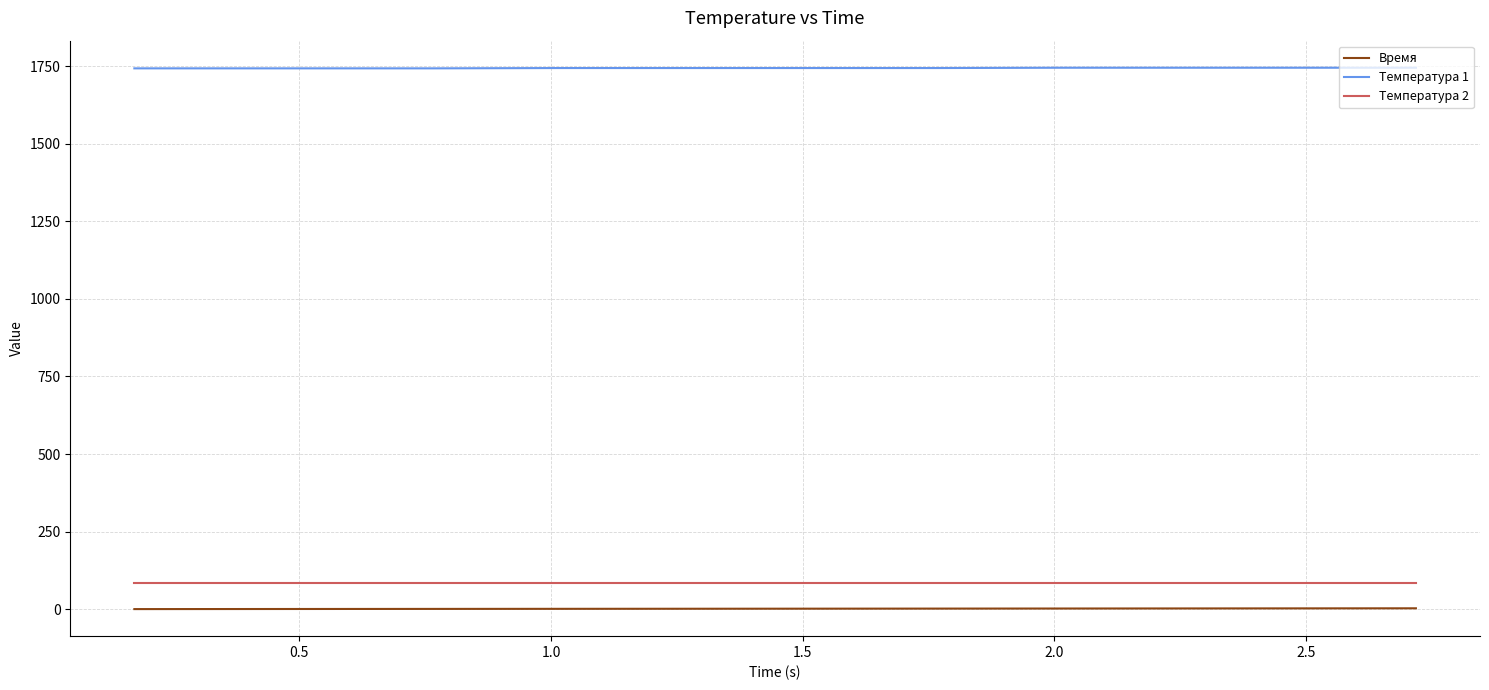

Rank the series by their maximum value, from highest to lowest.

Температура 1, Температура 2, Время